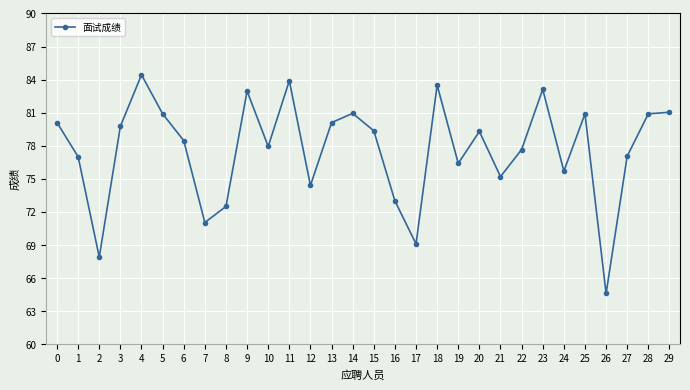

What is the change in value from 9 to 22?

-5.3